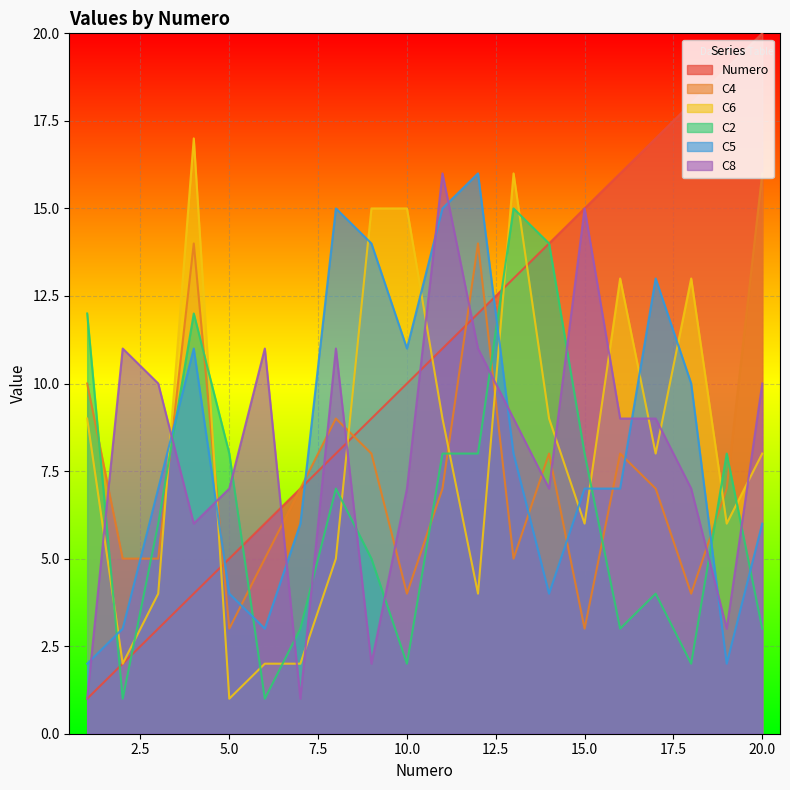

How many intersections are there between C4 and C5?

10